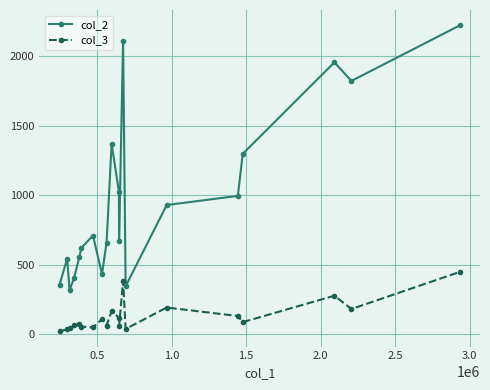

What is the sum of all col_2 values?

19343.8